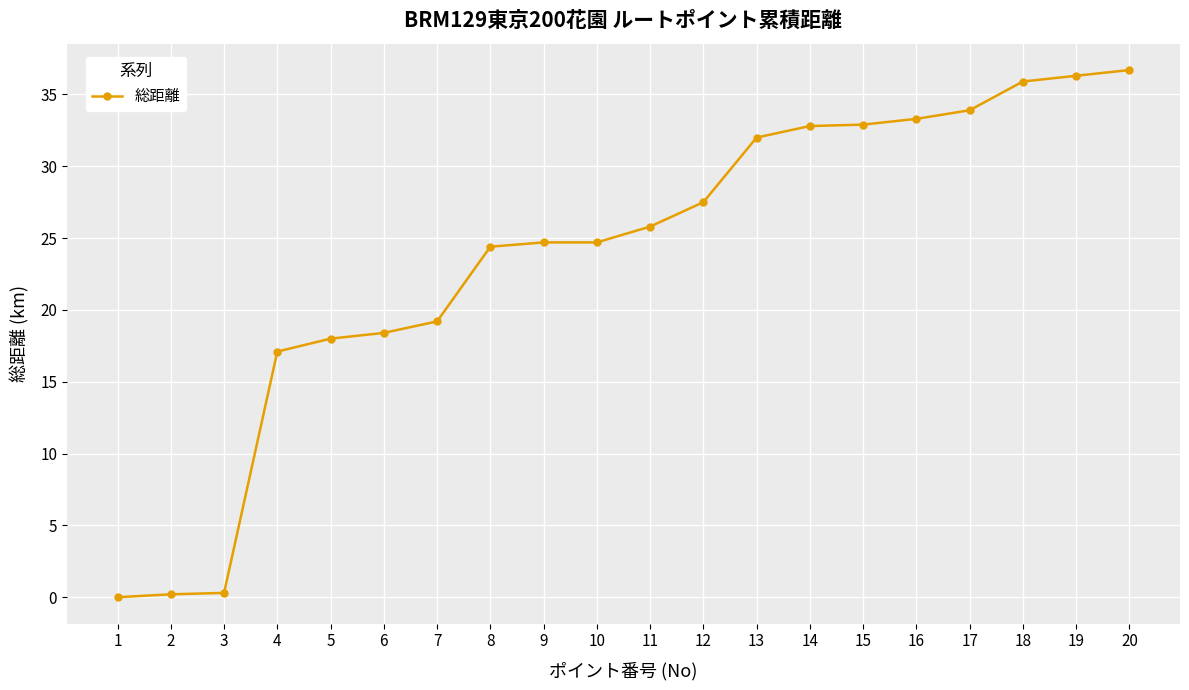

At which label is the value closest to 18?

5